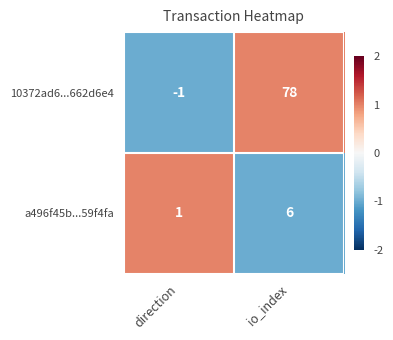

Reading right to left, transcribe all the data shown in this chart.

10372ad6...662d6e4: 78	-1
a496f45b...59f4fa: 6	1